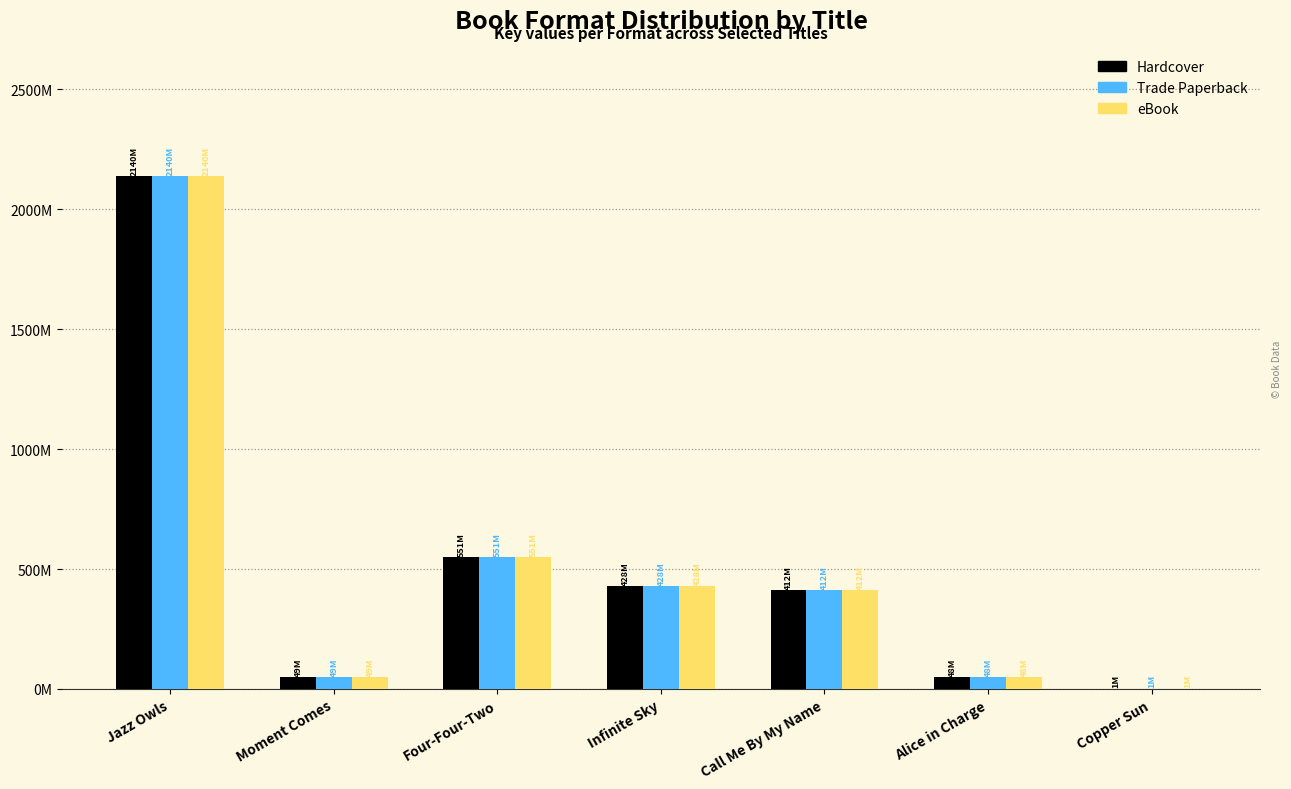

What are all the series names shown in the legend?

Hardcover, Trade Paperback, eBook